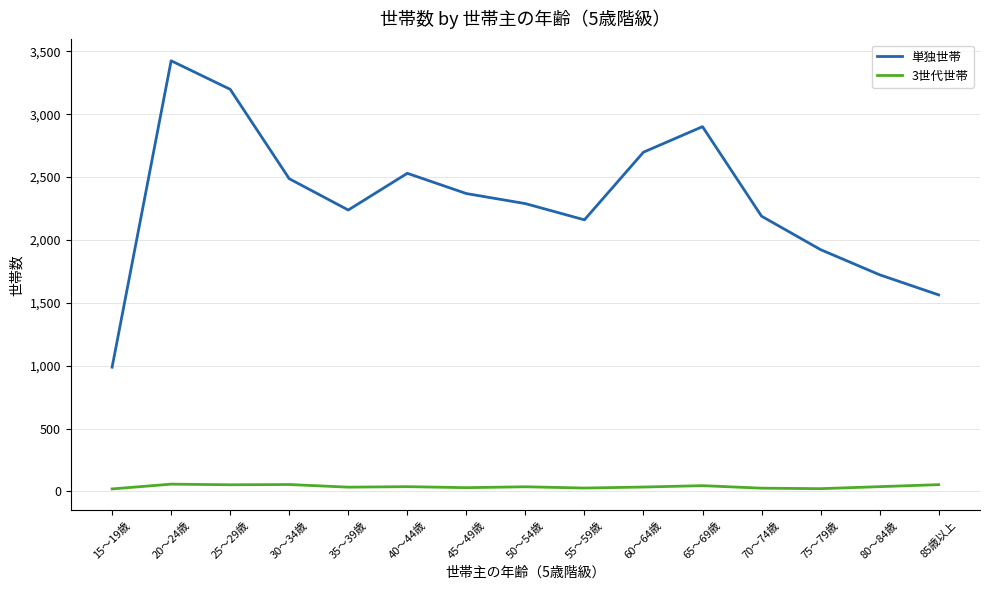

The value of 3世代世帯 at 60～64歳 is 35. True or false?

True